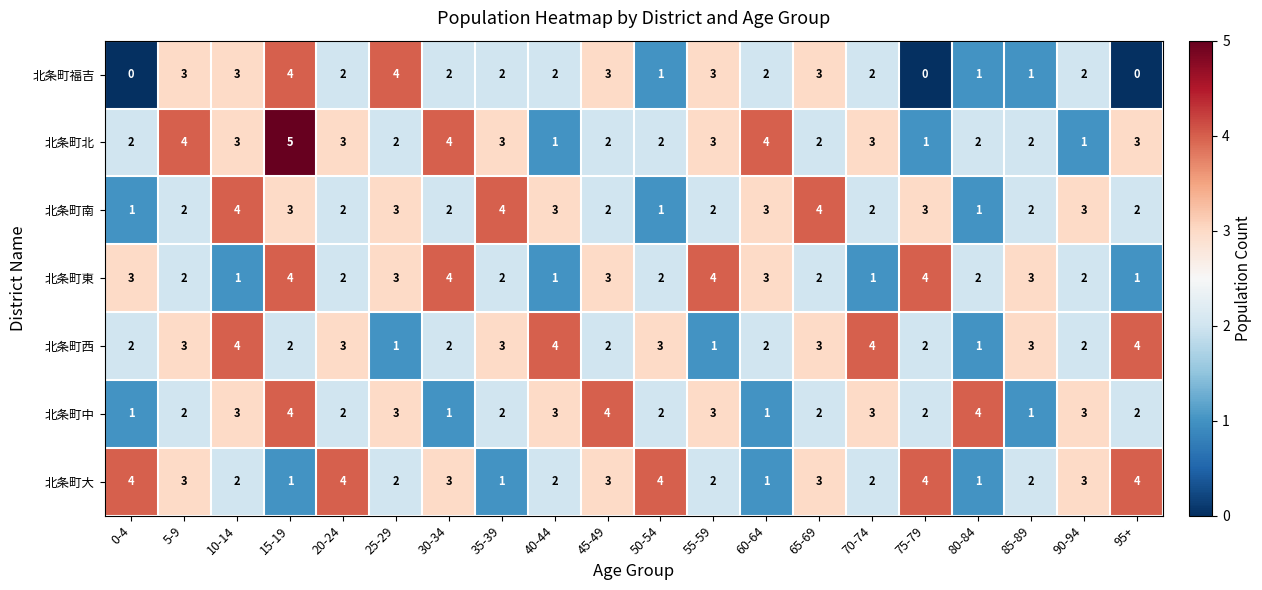

What is the maximum value shown in the chart?

5